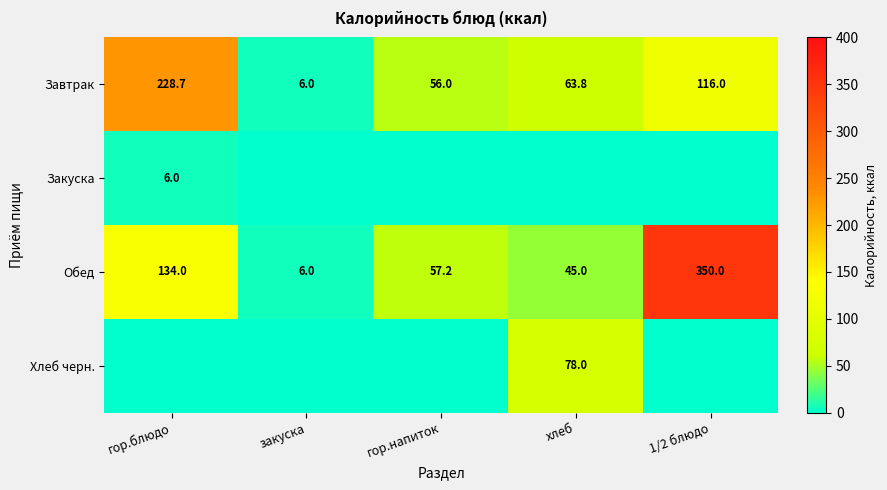

Which category has the highest value in the Обед series?

1/2 блюдо